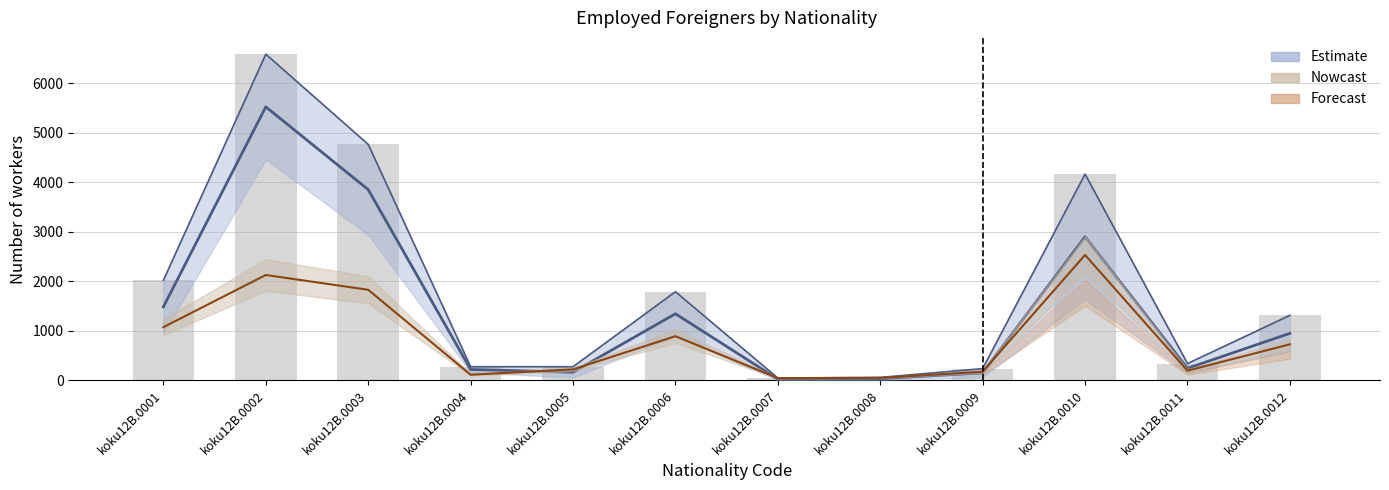

Does the chart contain stacked bars?

No